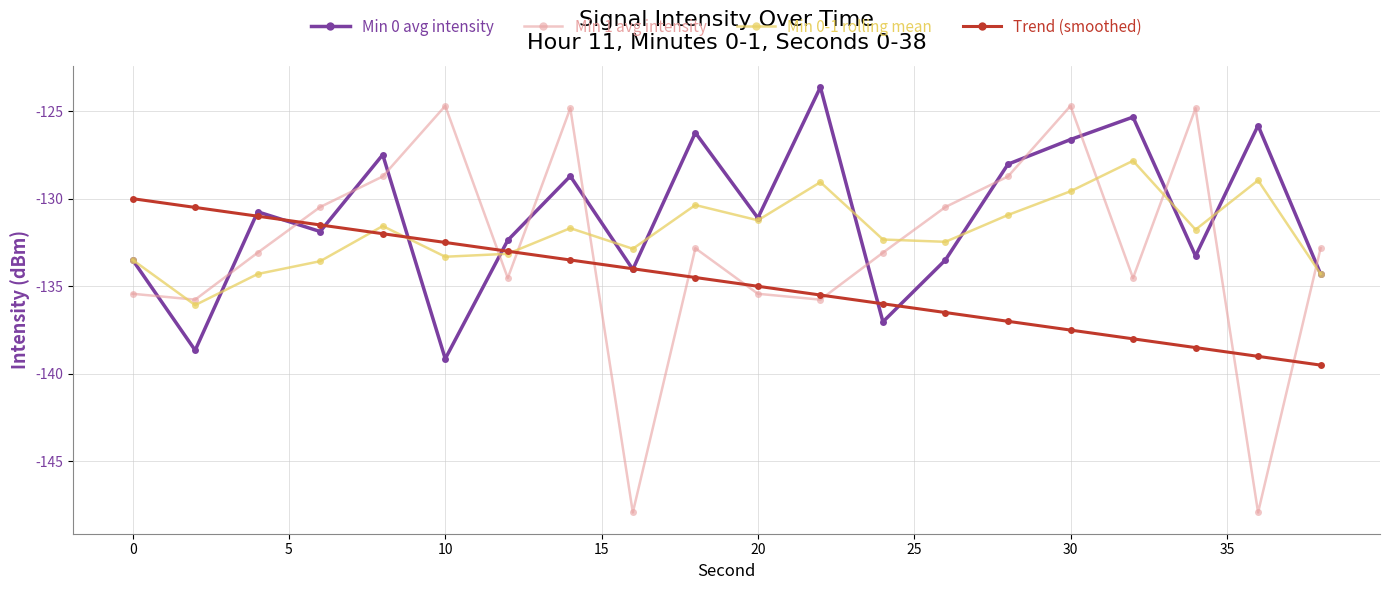

After their last crossing, which series has the higher values: Min 0 avg intensity or Min 1 avg intensity?

Min 1 avg intensity